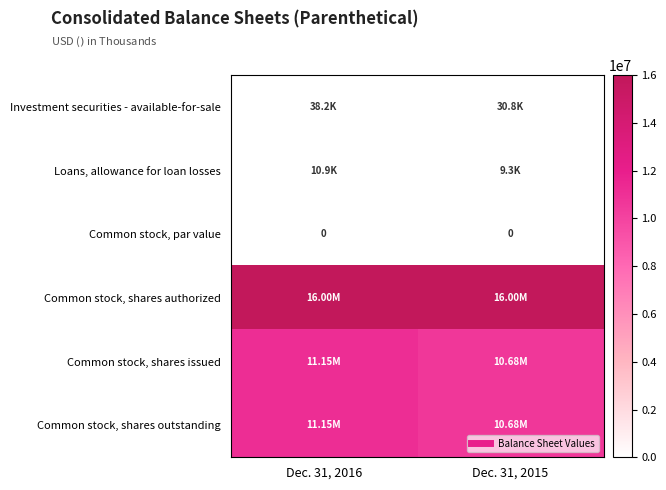

What is the total value across all series at Dec. 31, 2016?

38345943